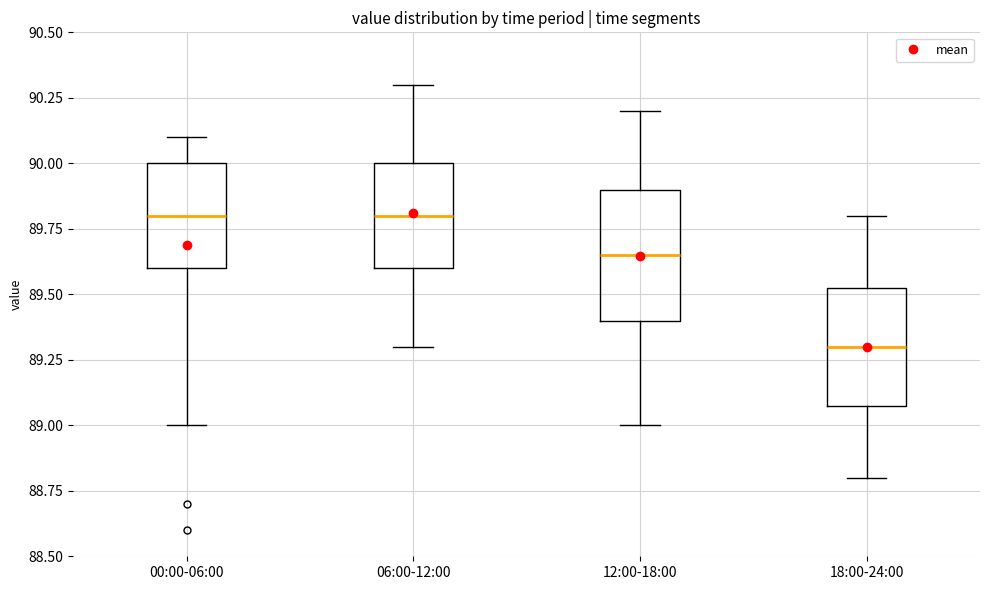

Reading left to right, transcribe this box plot: for each box, give where its median line is, the range the box spans, and where its two whiskers end, as read against the y-axis. The values are not printed on the chart, so give them approximately, as read against the axis.

00:00-06:00: median 89.80, box 89.60 to 90.00, whiskers 89.00 to 90.10
06:00-12:00: median 89.80, box 89.60 to 90.00, whiskers 89.30 to 90.30
12:00-18:00: median 89.65, box 89.40 to 89.90, whiskers 89.00 to 90.20
18:00-24:00: median 89.30, box 89.10 to 89.55, whiskers 88.80 to 89.80